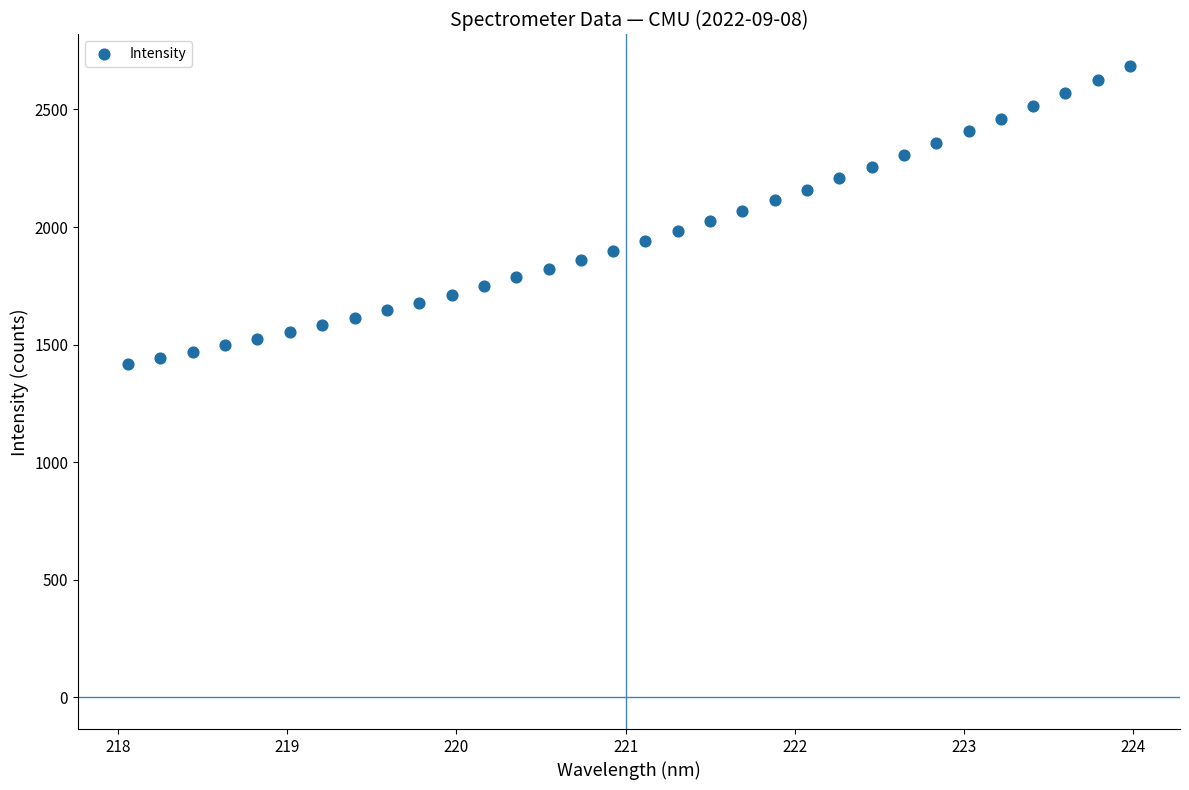

What is the range of X values (max minus min)?

5.9